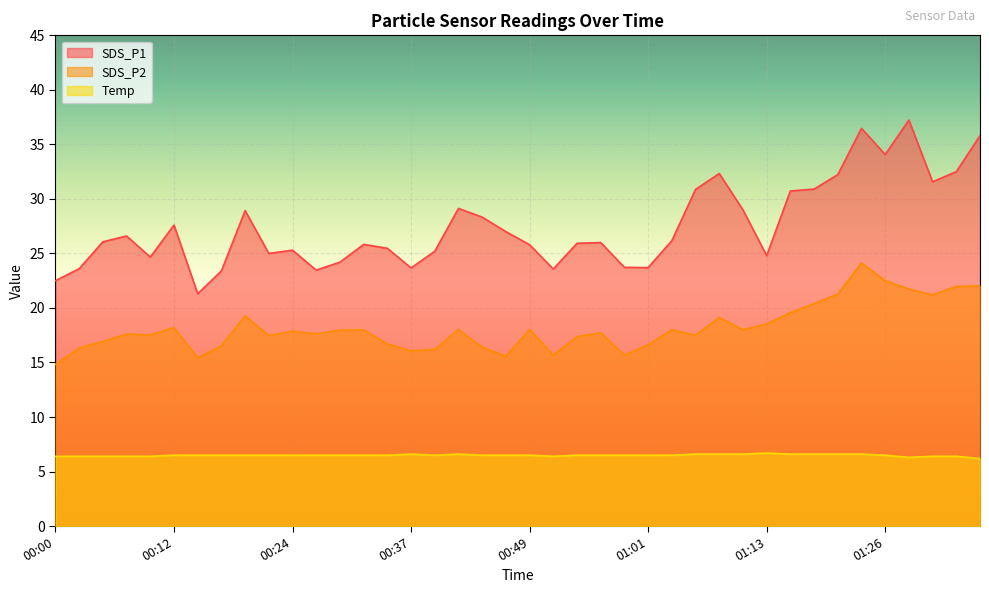

Rank the series by their maximum value, from highest to lowest.

SDS_P1, SDS_P2, Temp